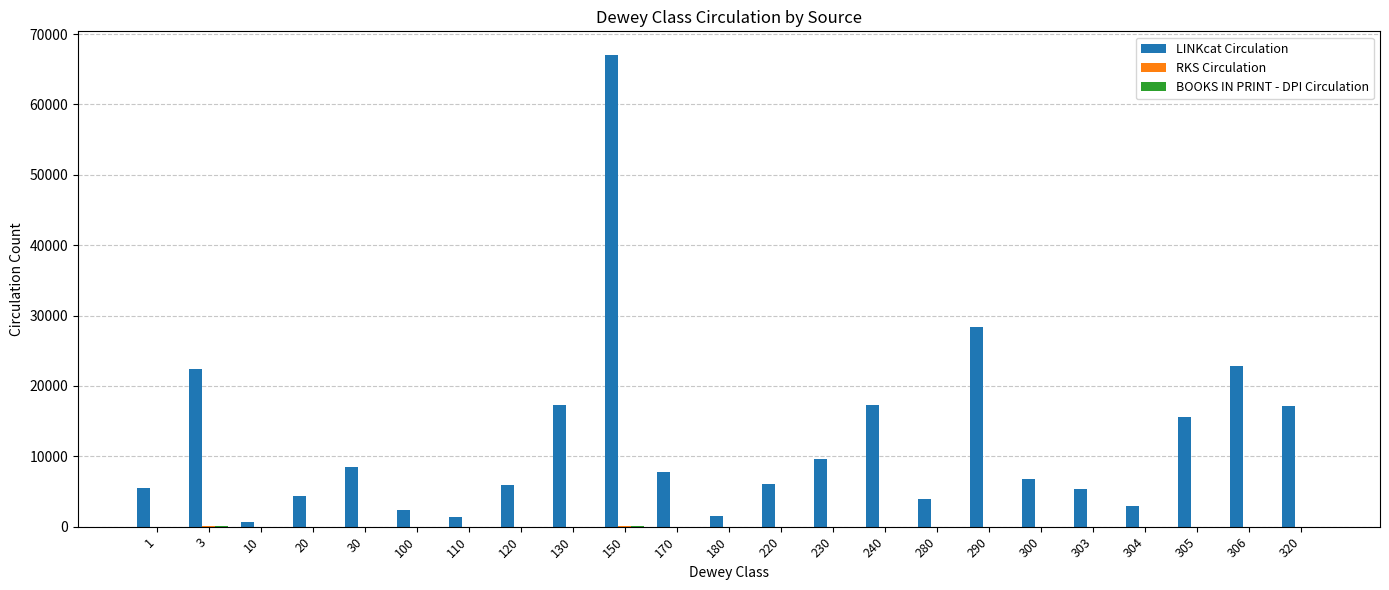

Which series has the widest spread of values?

LINKcat Circulation